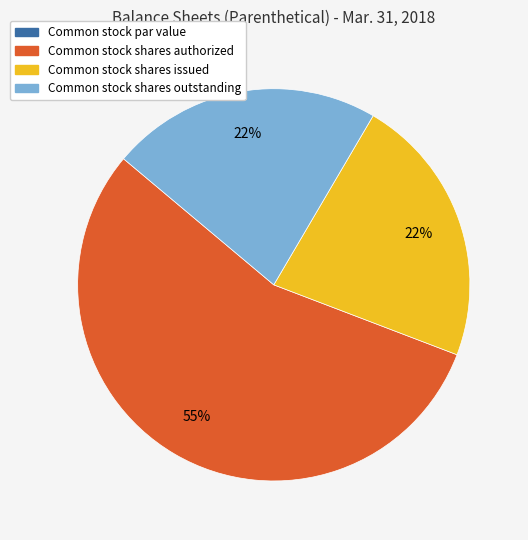

To the nearest percent, what is the combined percentage of Common stock shares issued and Common stock shares authorized?

78%